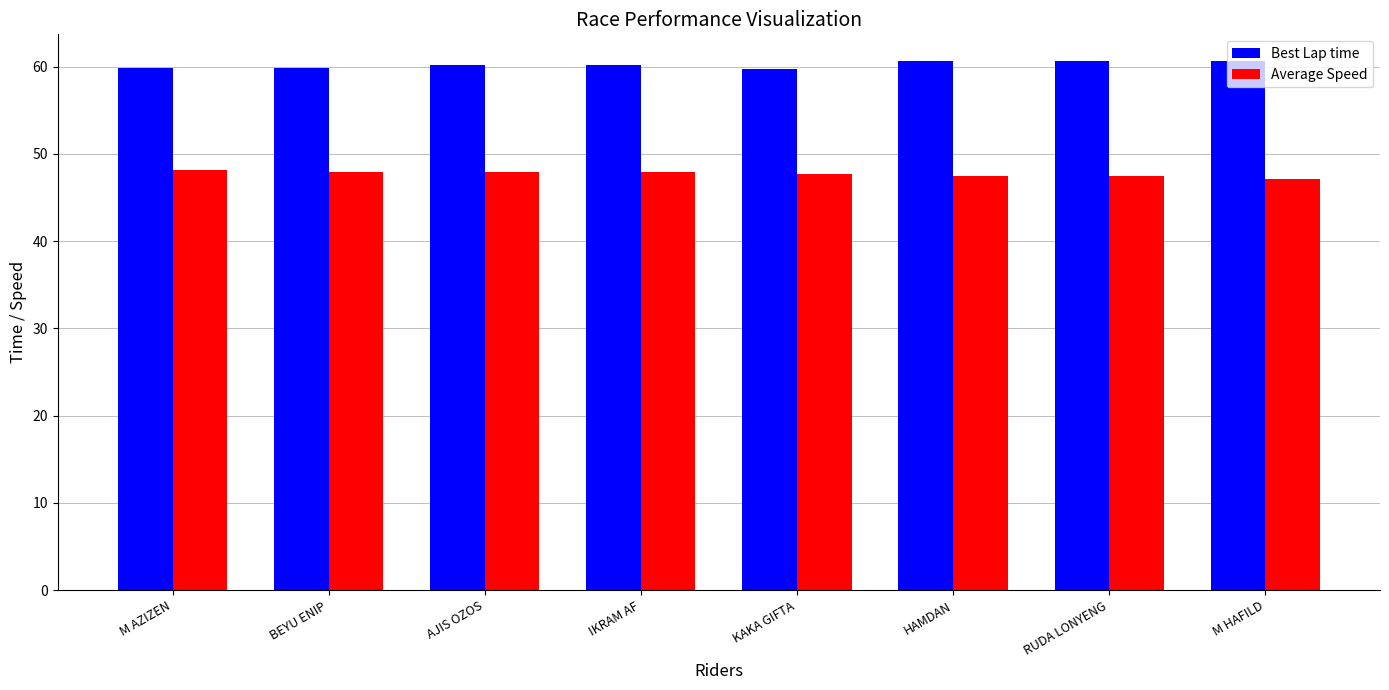

How many categories are shown in the chart?

8